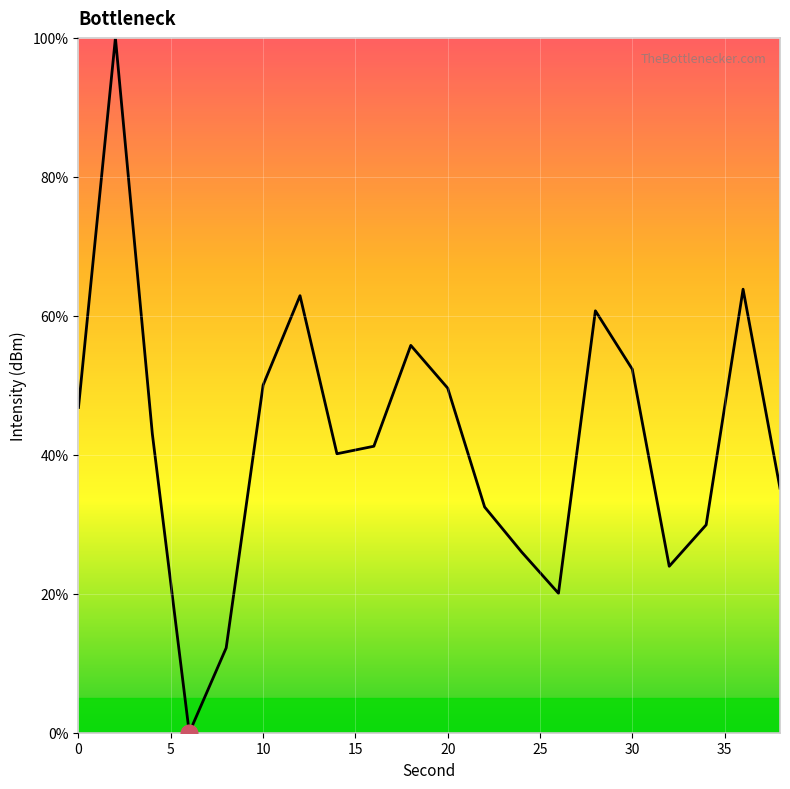

How many values are below 43?

10